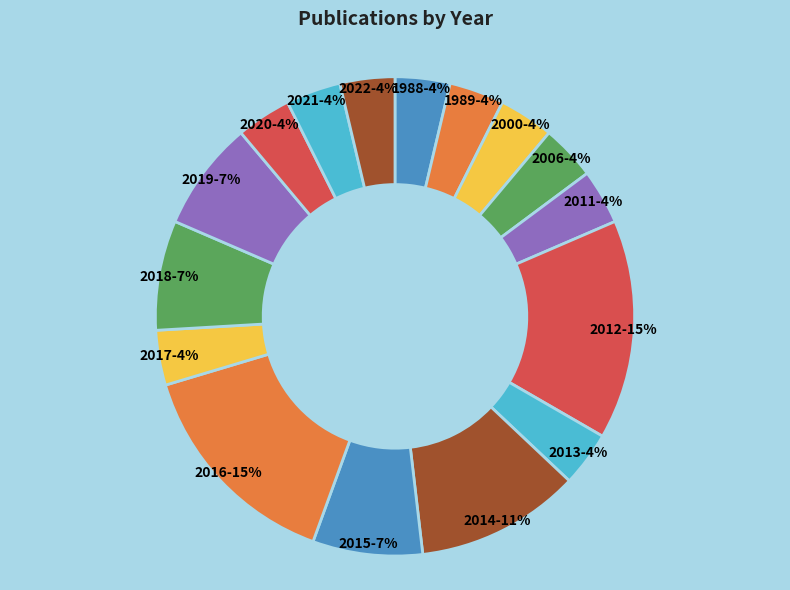

Does any single category account for the majority?

No